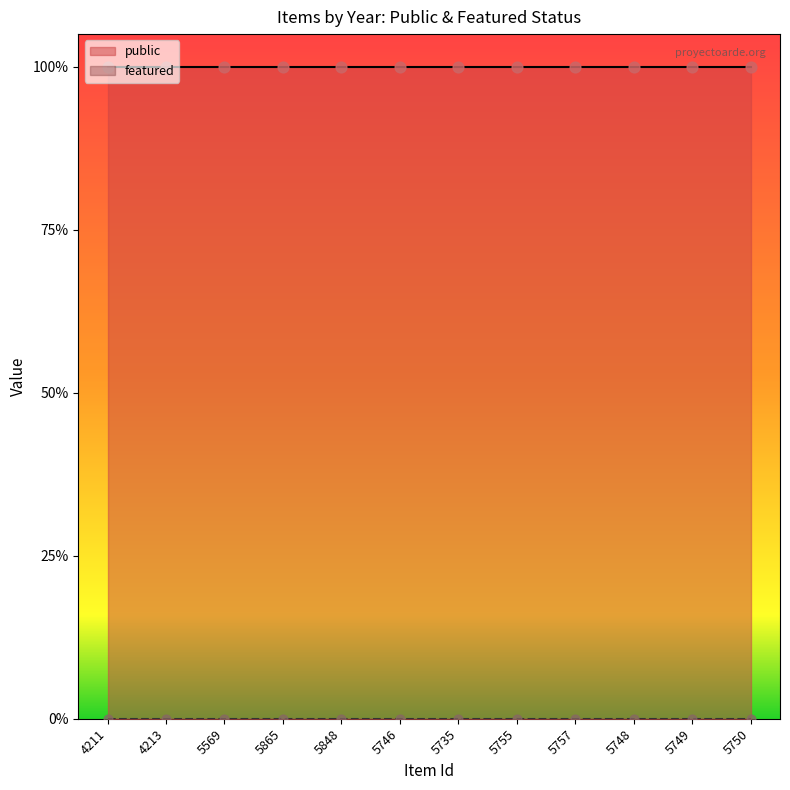

What are all the series names shown in the legend?

public, featured